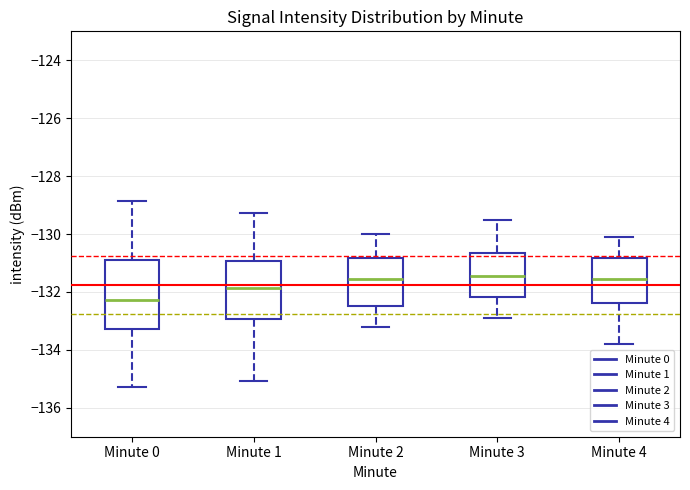

Where does the upper whisker of the box for Minute 2 end on the y-axis? The values are not printed on the chart, so give them approximately, as read against the axis.

-130.0